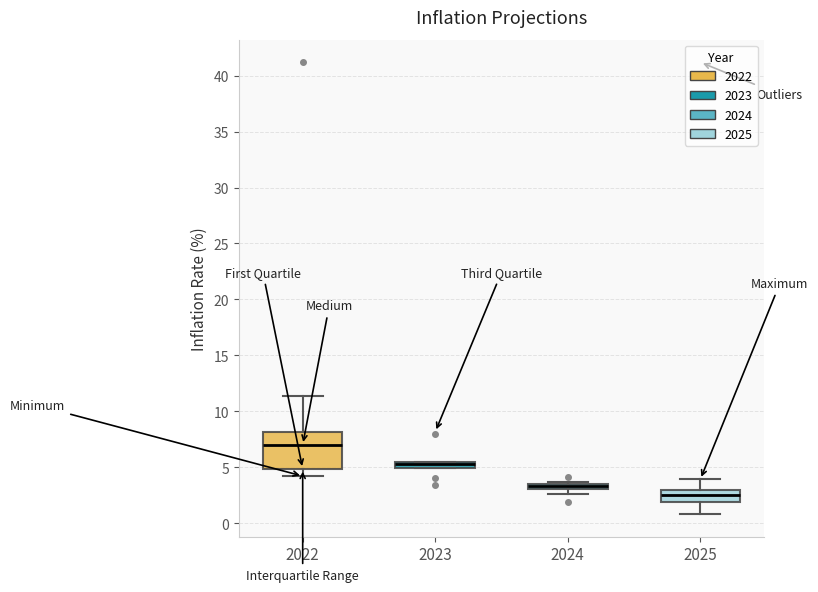

Comparing the boxes themselves (not the whiskers), which one is the tallest?

2022